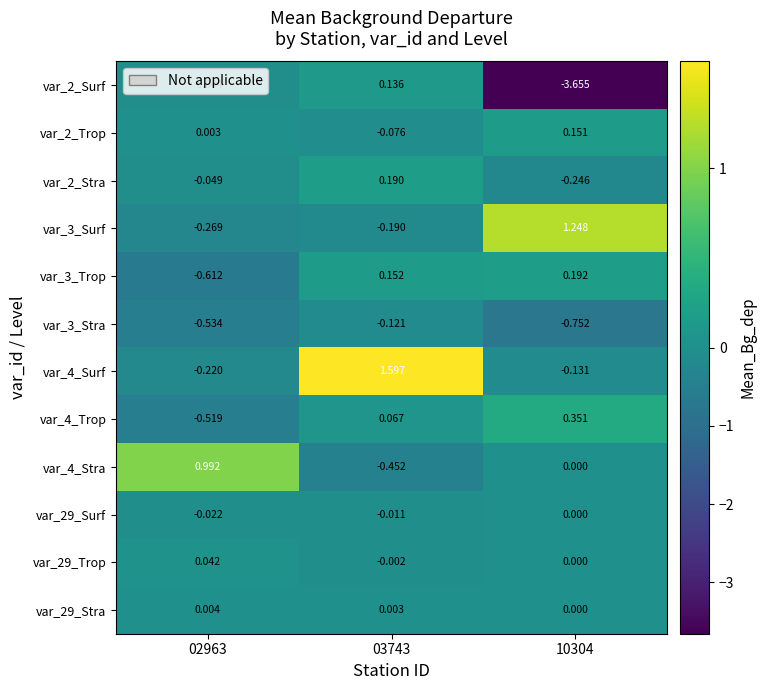

Is the value of var_4_Stra at 10304 greater than the value of var_3_Trop at 03743?

No